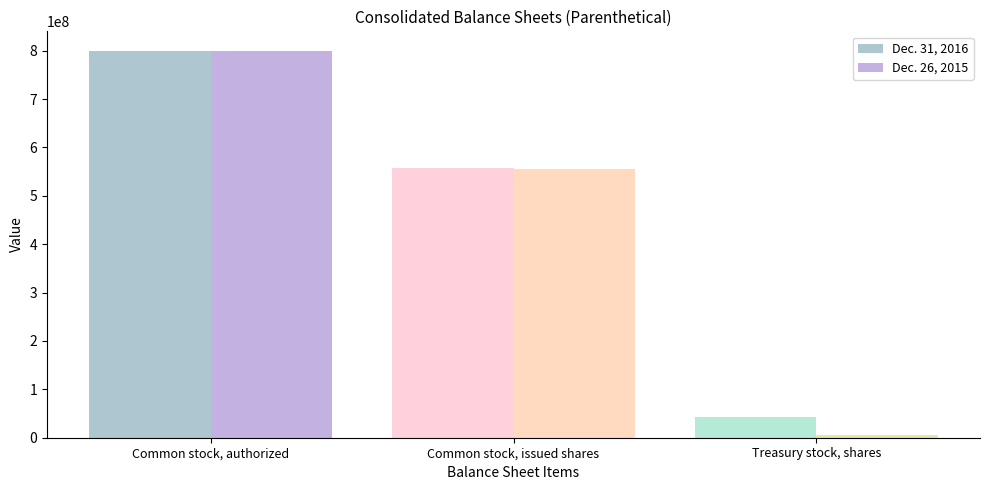

At which category does the chart reach its peak across all series?

Common stock, authorized